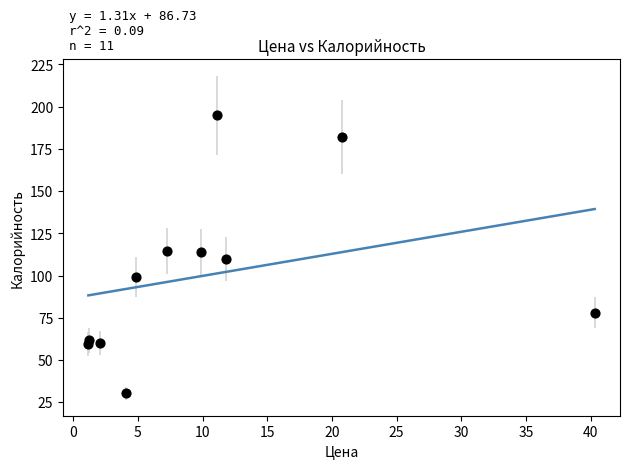

What is the average X value?

10.4